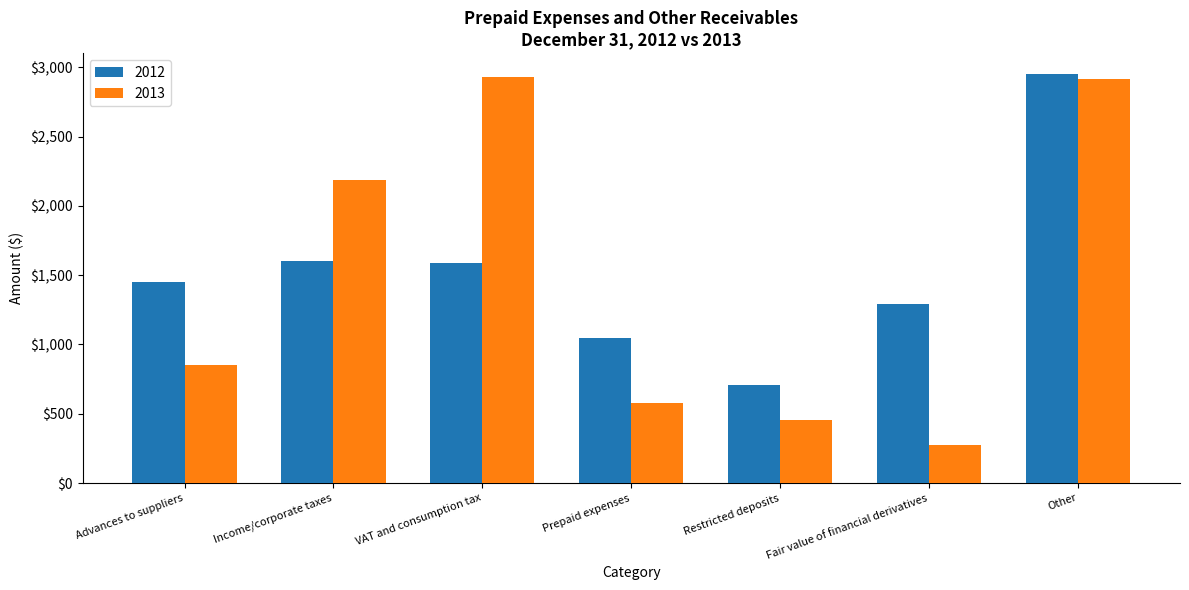

What is the highest value of the 2012 series?

2954